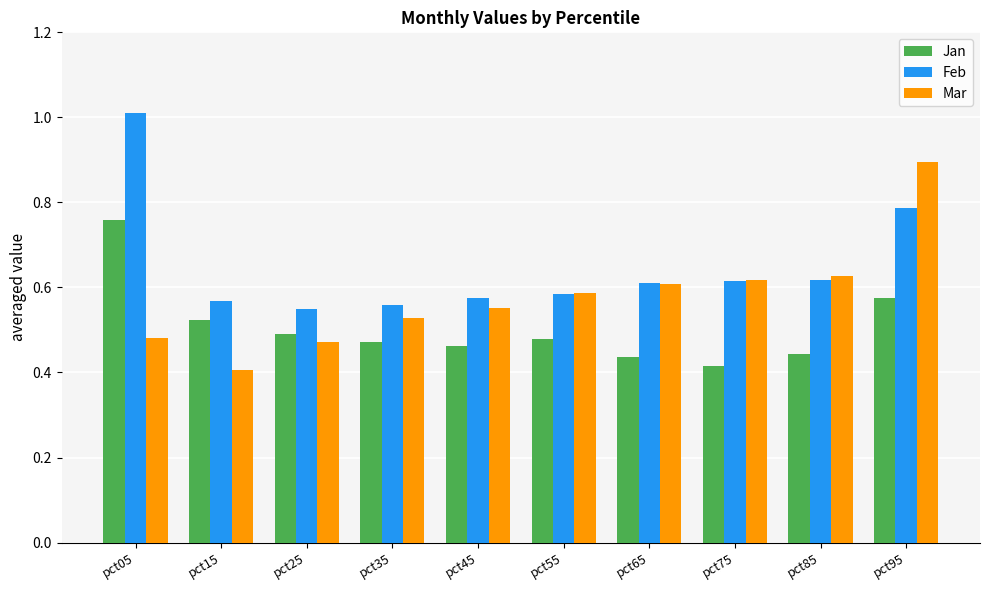

Is it true that Jan equals 0.7 at pct15?

False